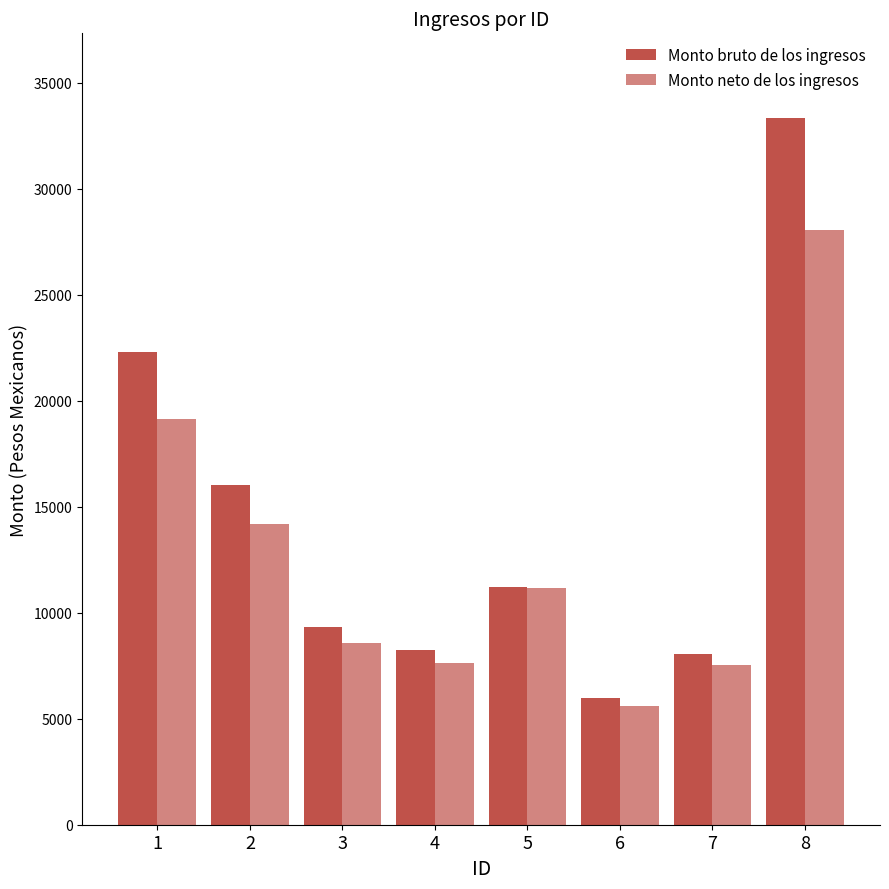

Reading left to right, transcribe all the data shown in this chart.

Monto bruto de los ingresos: 22310.7	16036.6	9319.4	8250.6	11229.9	6000.0	8073.2	33331.8
Monto neto de los ingresos: 19120.4	14186.4	8581.0	7630.2	11158.7	5621.2	7541.2	28059.7